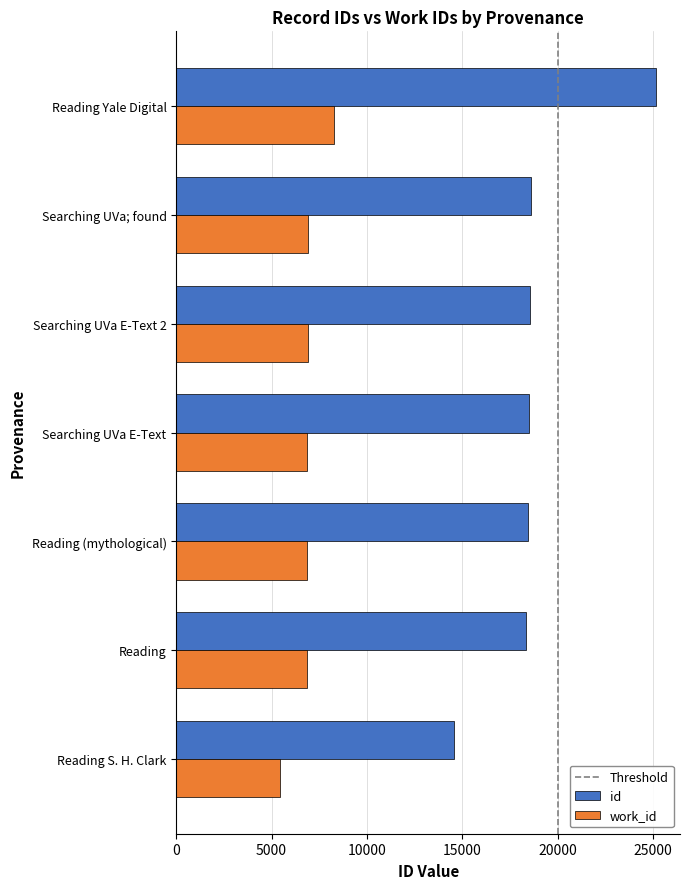

What is the sum of the work_id values at Reading (mythological) and Searching UVa; found?

13787